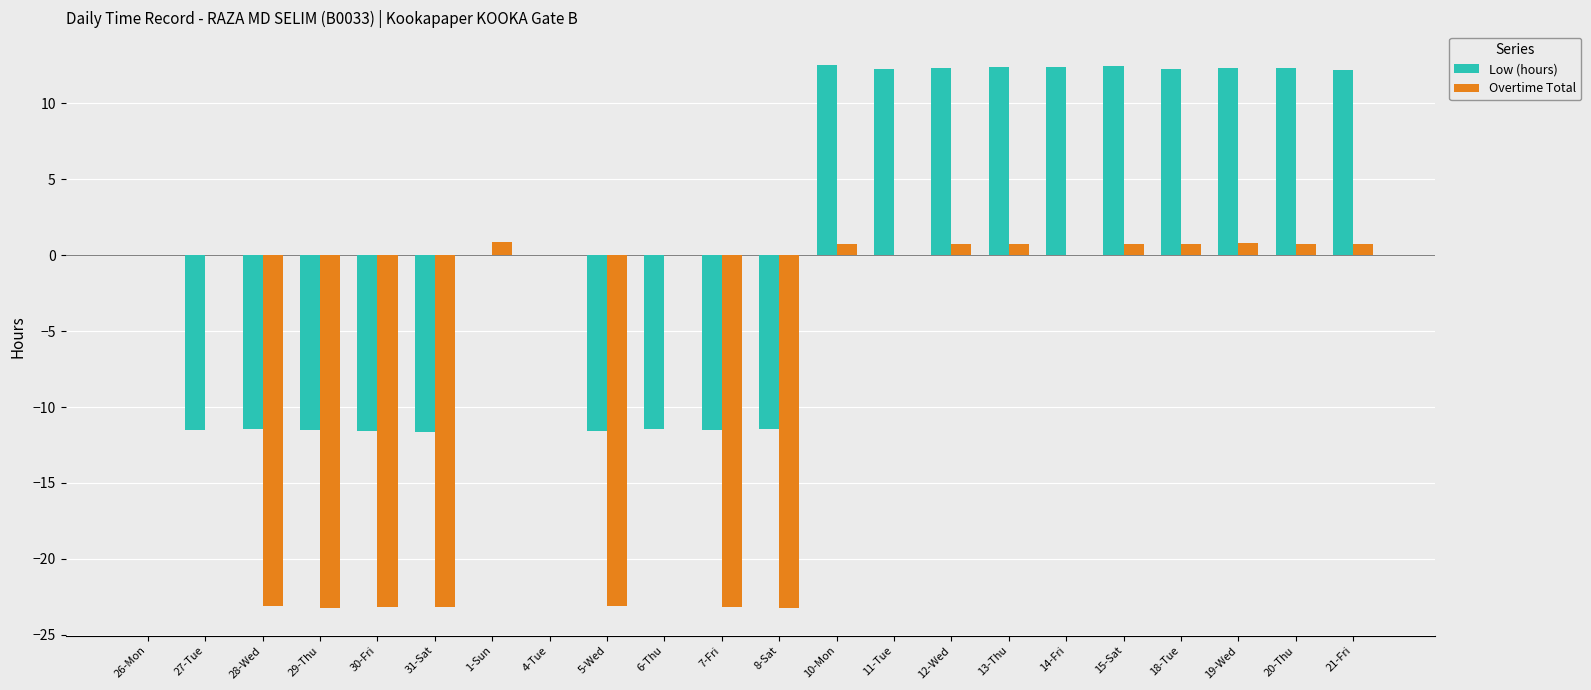

Is the value of Low (hours) at 1-Sun greater than the value of Overtime Total at 7-Fri?

Yes